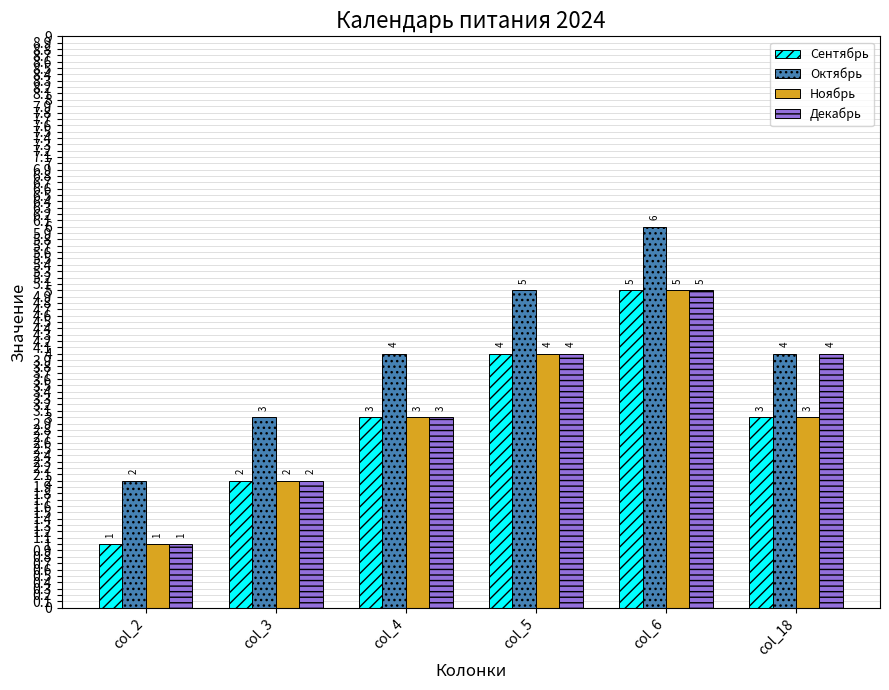

What is the average value of the Ноябрь series?

3